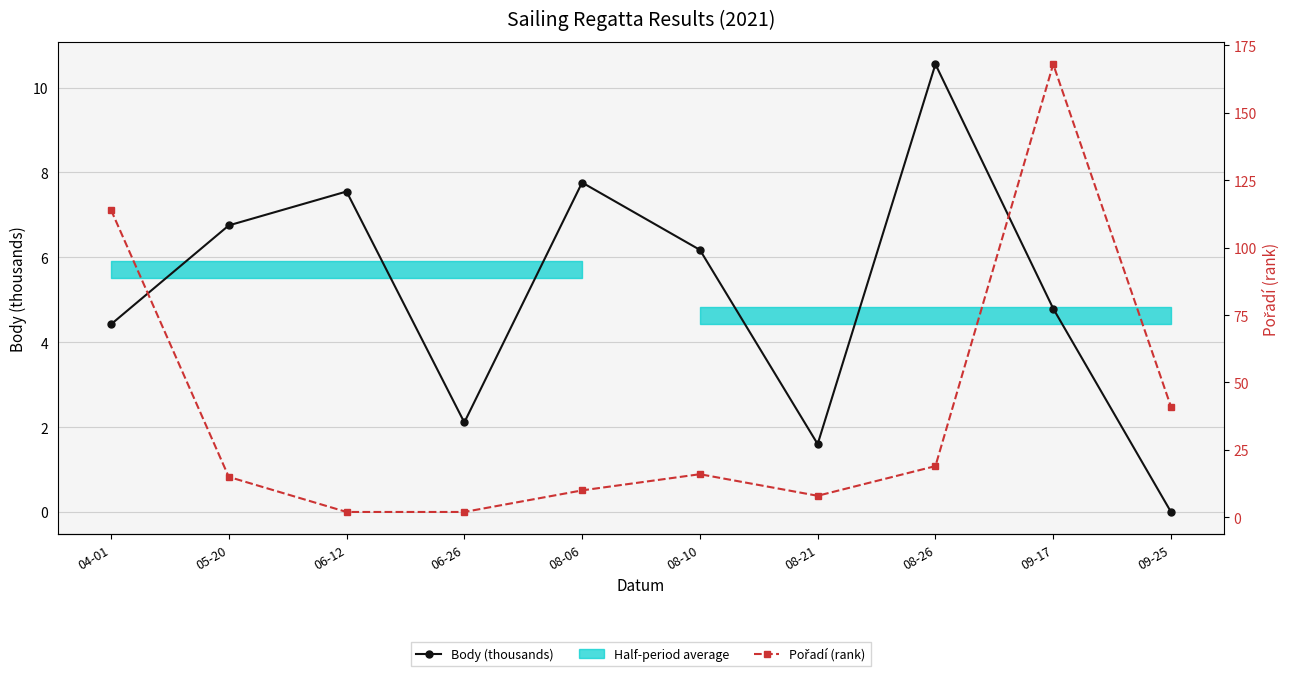

How many series are shown in this chart?

2